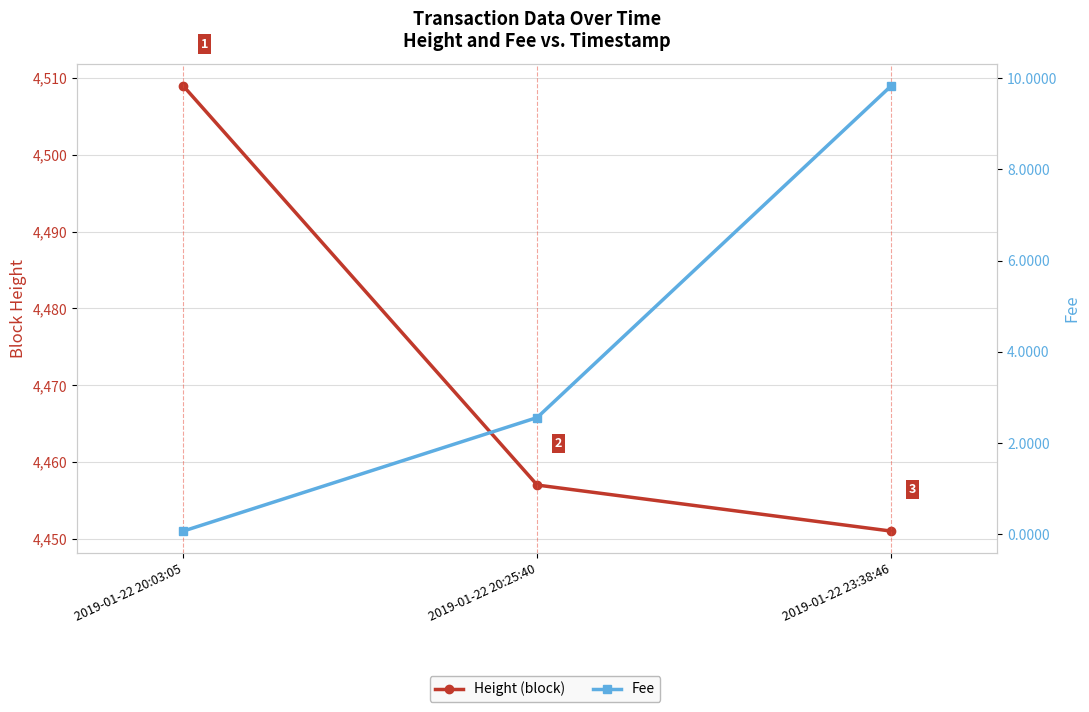

What is the maximum value shown in the chart?

4509.0